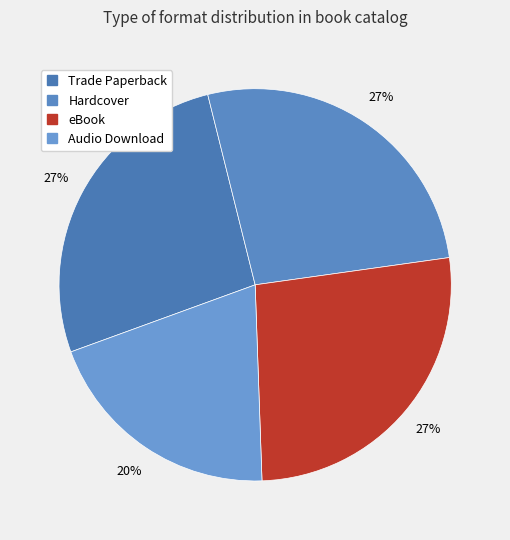

To the nearest percent, what portion does eBook represent?

27%